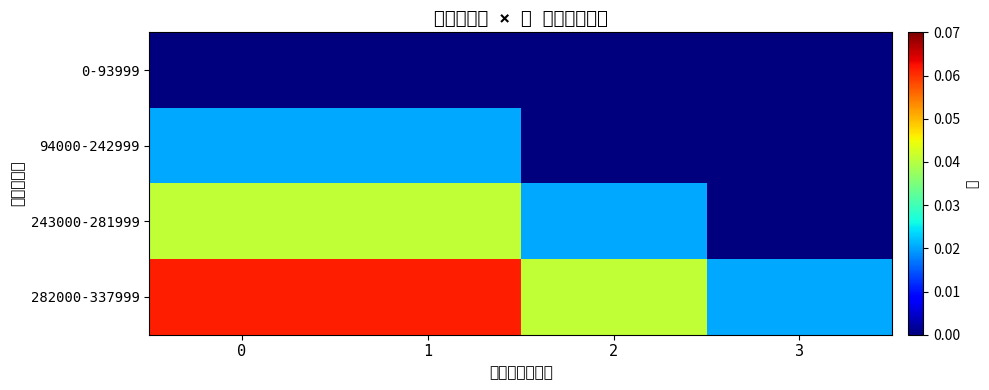

Reading left to right, list all the values displayed in this chart.

0-93999: 0=0.0	1=0.0	2=0.0	3=0.0
94000-242999: 0=0.0	1=0.0	2=0.0	3=0.0
243000-281999: 0=0.0	1=0.0	2=0.0	3=0.0
282000-337999: 0=0.1	1=0.1	2=0.0	3=0.0